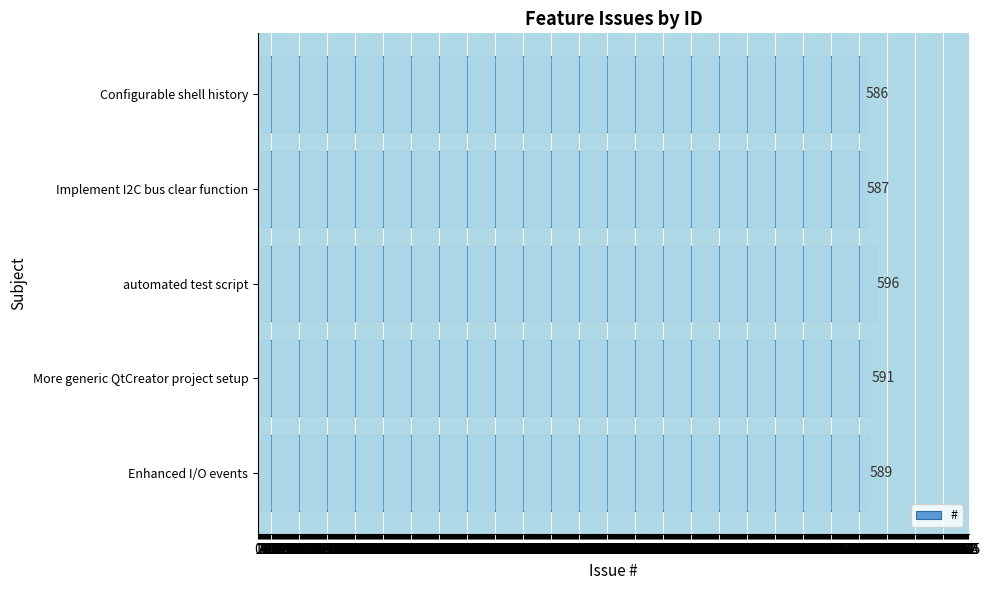

At which label is the value closest to 591?

More generic QtCreator project setup